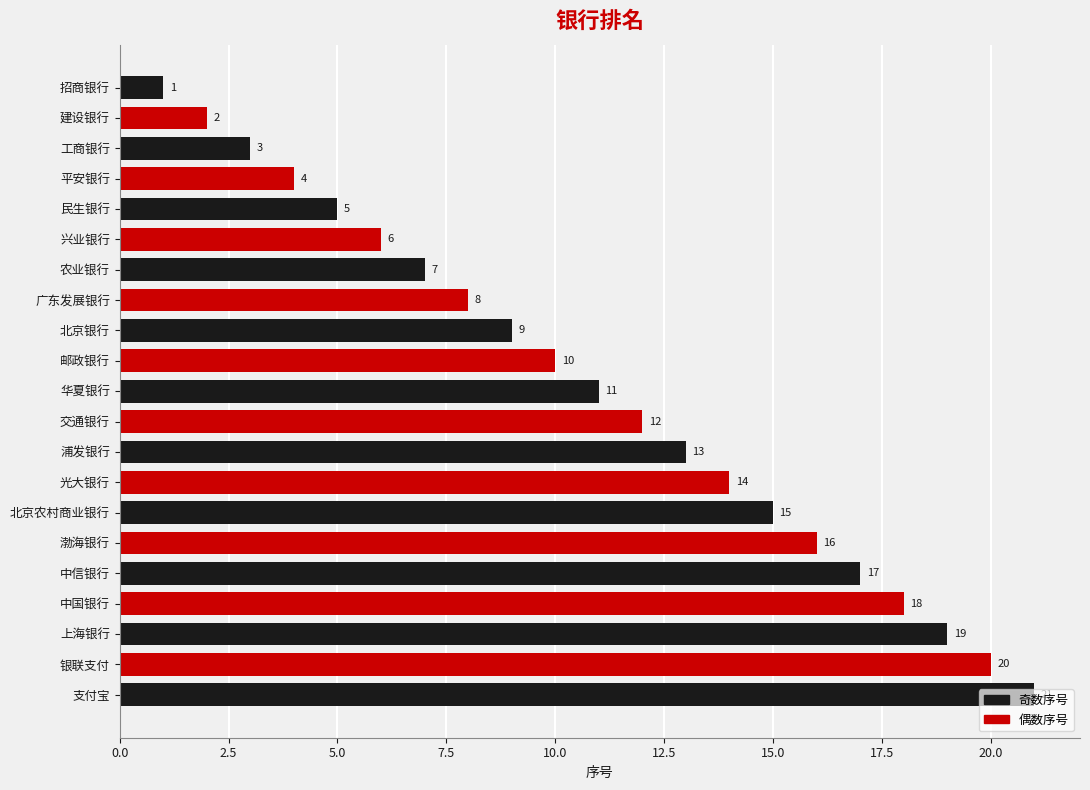

At which label is the value closest to 11?

华夏银行